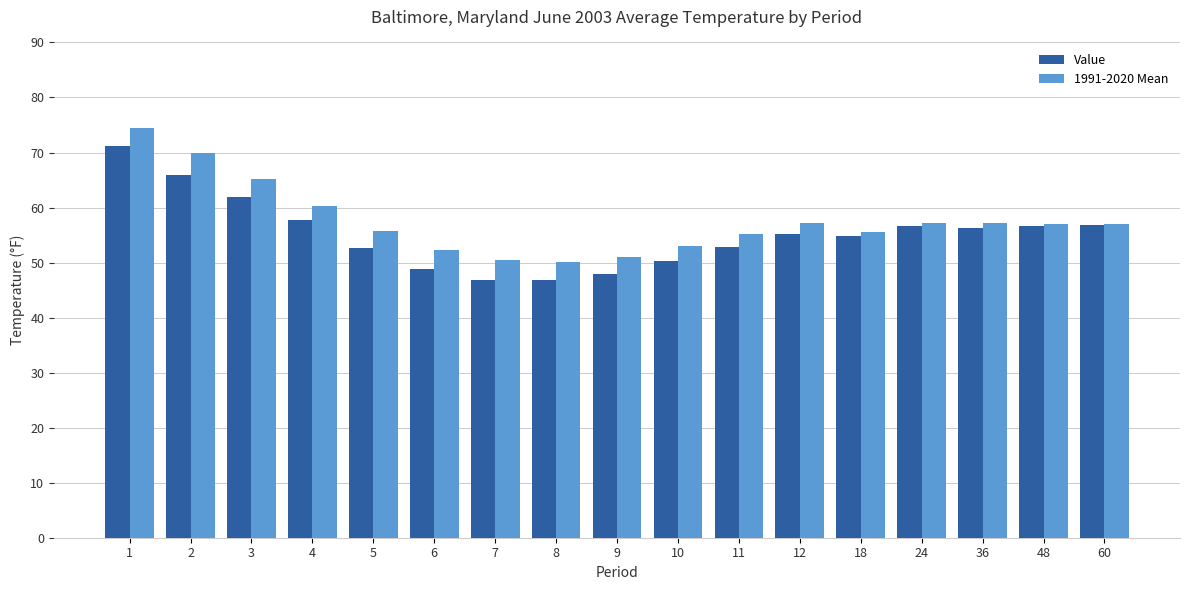

The value of Value at 12 is 14.0. True or false?

False